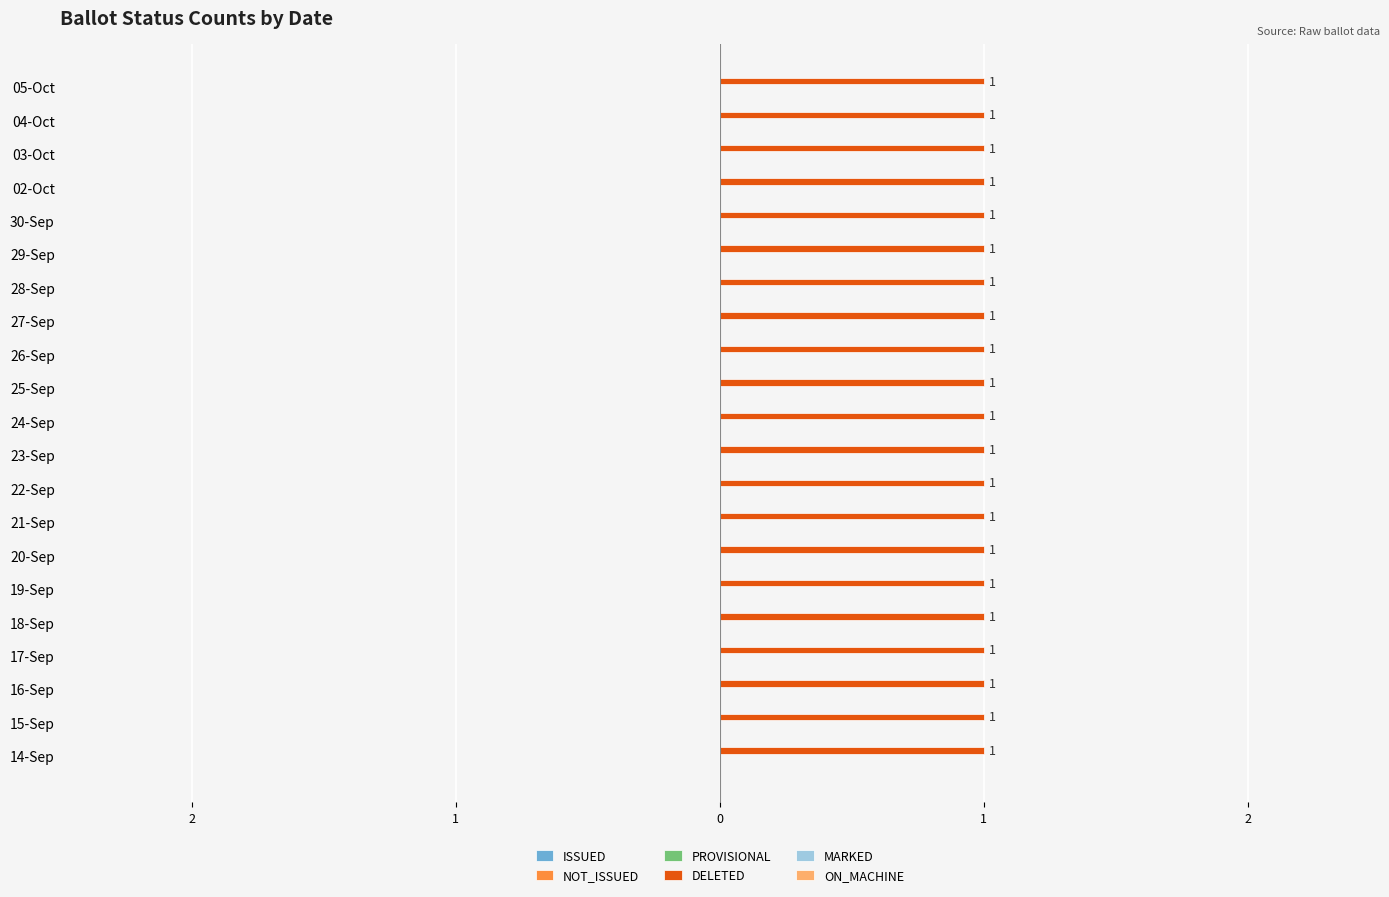

Reading left to right, transcribe all the data shown in this chart.

ISSUED: 14-Sep=0	15-Sep=0	16-Sep=0	17-Sep=0	18-Sep=0	19-Sep=0	20-Sep=0	21-Sep=0	22-Sep=0	23-Sep=0	24-Sep=0	25-Sep=0	26-Sep=0	27-Sep=0	28-Sep=0	29-Sep=0	30-Sep=0	02-Oct=0	03-Oct=0	04-Oct=0	05-Oct=0
NOT_ISSUED: 14-Sep=0	15-Sep=0	16-Sep=0	17-Sep=0	18-Sep=0	19-Sep=0	20-Sep=0	21-Sep=0	22-Sep=0	23-Sep=0	24-Sep=0	25-Sep=0	26-Sep=0	27-Sep=0	28-Sep=0	29-Sep=0	30-Sep=0	02-Oct=0	03-Oct=0	04-Oct=0	05-Oct=0
PROVISIONAL: 14-Sep=0	15-Sep=0	16-Sep=0	17-Sep=0	18-Sep=0	19-Sep=0	20-Sep=0	21-Sep=0	22-Sep=0	23-Sep=0	24-Sep=0	25-Sep=0	26-Sep=0	27-Sep=0	28-Sep=0	29-Sep=0	30-Sep=0	02-Oct=0	03-Oct=0	04-Oct=0	05-Oct=0
DELETED: 14-Sep=1	15-Sep=1	16-Sep=1	17-Sep=1	18-Sep=1	19-Sep=1	20-Sep=1	21-Sep=1	22-Sep=1	23-Sep=1	24-Sep=1	25-Sep=1	26-Sep=1	27-Sep=1	28-Sep=1	29-Sep=1	30-Sep=1	02-Oct=1	03-Oct=1	04-Oct=1	05-Oct=1
MARKED: 14-Sep=0	15-Sep=0	16-Sep=0	17-Sep=0	18-Sep=0	19-Sep=0	20-Sep=0	21-Sep=0	22-Sep=0	23-Sep=0	24-Sep=0	25-Sep=0	26-Sep=0	27-Sep=0	28-Sep=0	29-Sep=0	30-Sep=0	02-Oct=0	03-Oct=0	04-Oct=0	05-Oct=0
ON_MACHINE: 14-Sep=0	15-Sep=0	16-Sep=0	17-Sep=0	18-Sep=0	19-Sep=0	20-Sep=0	21-Sep=0	22-Sep=0	23-Sep=0	24-Sep=0	25-Sep=0	26-Sep=0	27-Sep=0	28-Sep=0	29-Sep=0	30-Sep=0	02-Oct=0	03-Oct=0	04-Oct=0	05-Oct=0